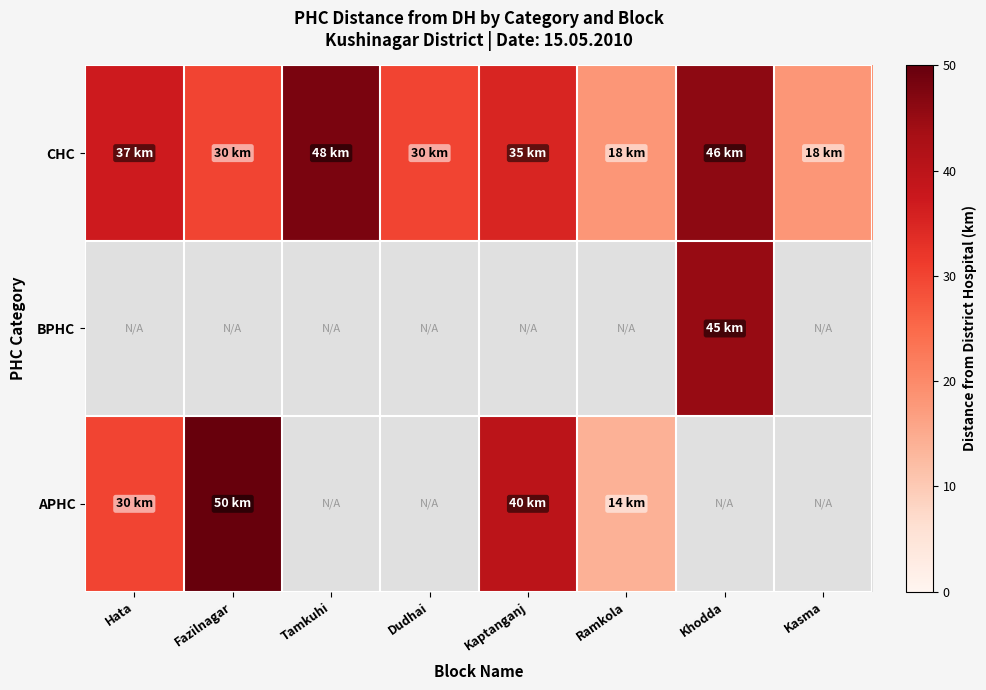

Which series has the largest total across all categories?

CHC